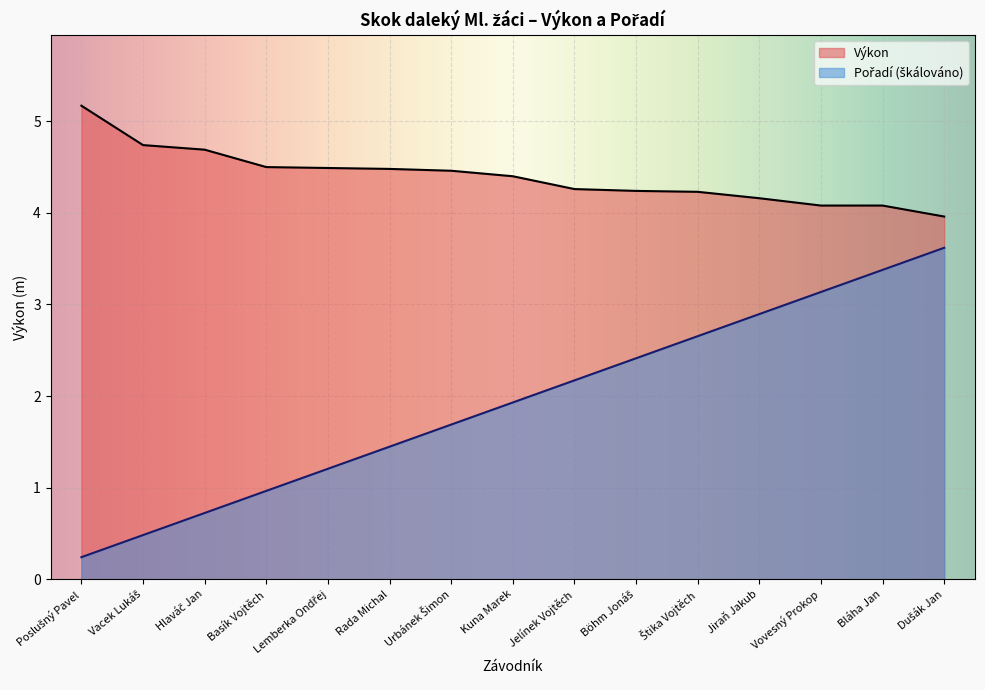

What position from the left is Hlaváč Jan?

3